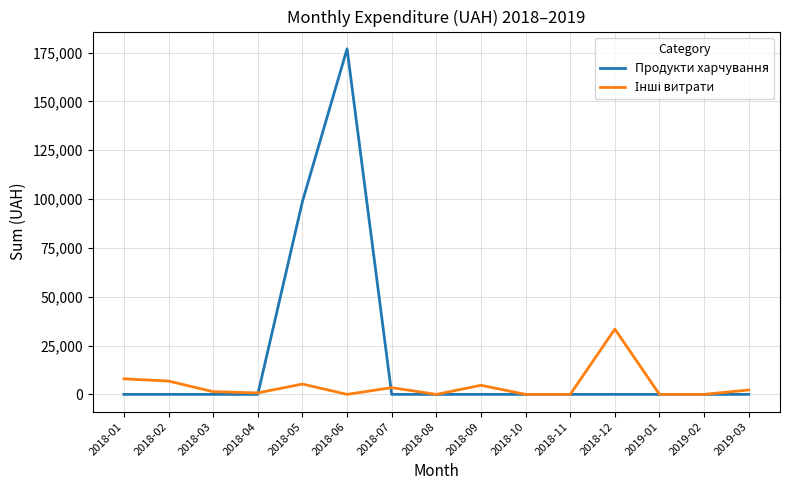

The Продукти харчування series shows 0.0 at 2018-07. True or false?

True